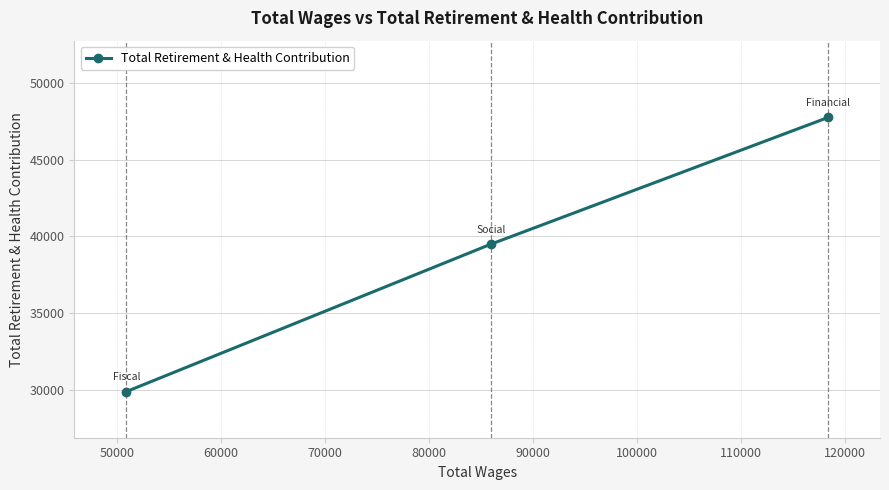

Reading right to left, transcribe all the data shown in this chart.

47746	39496	29901